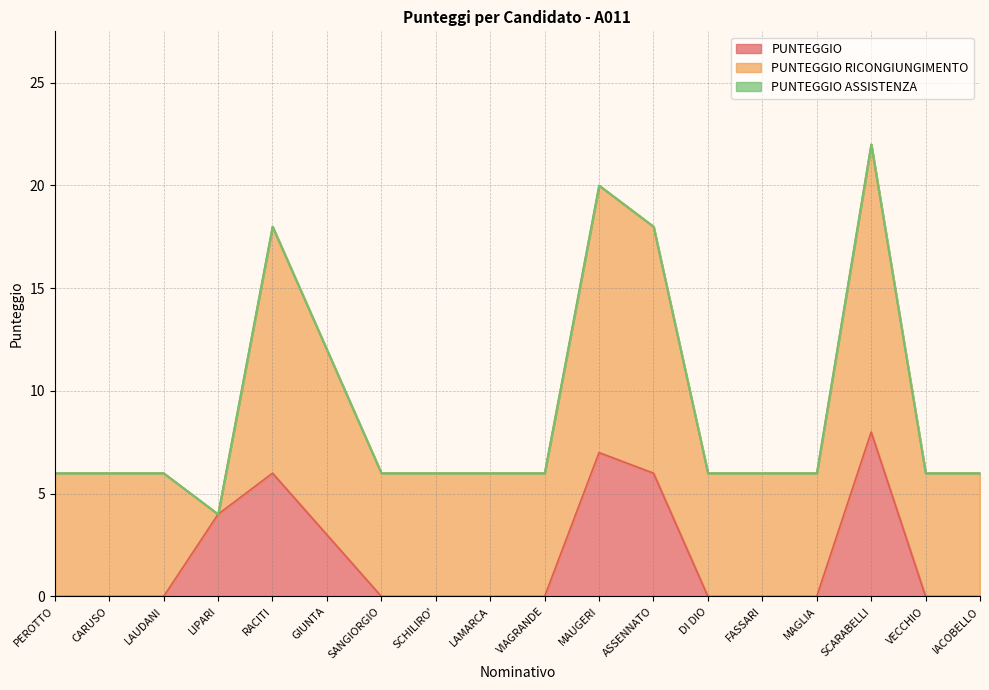

How many positive values does the PUNTEGGIO RICONGIUNGIMENTO series have?

17